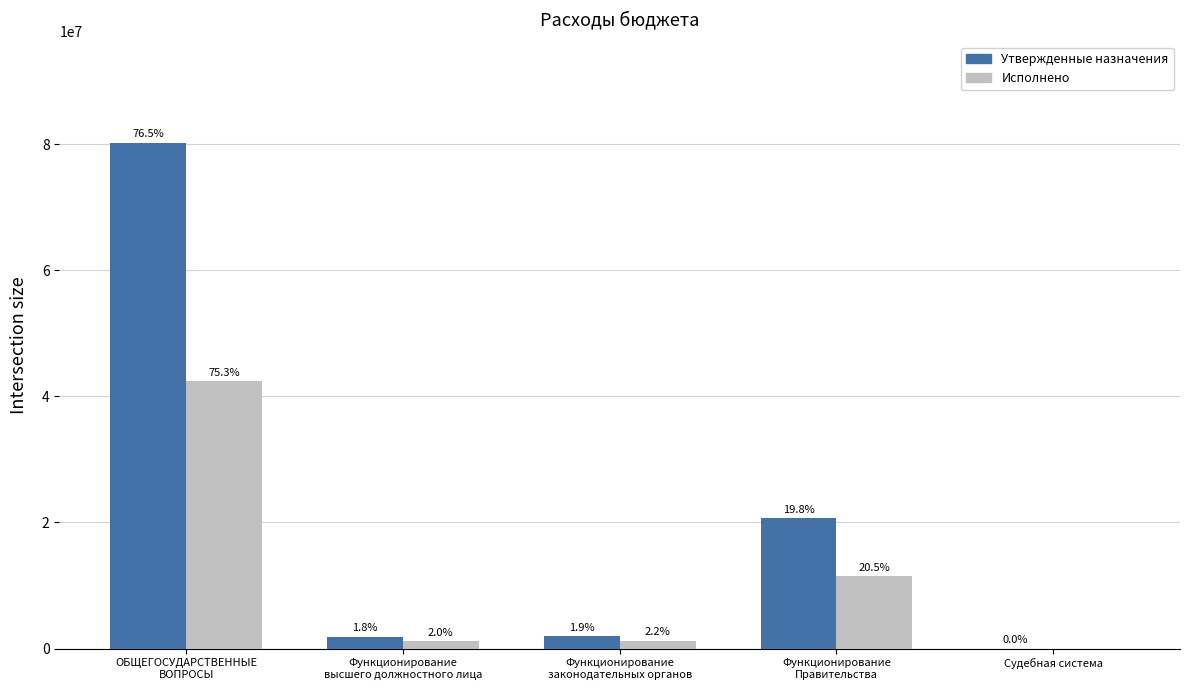

Rank the series by their maximum value, from highest to lowest.

Утвержденные назначения, Исполнено